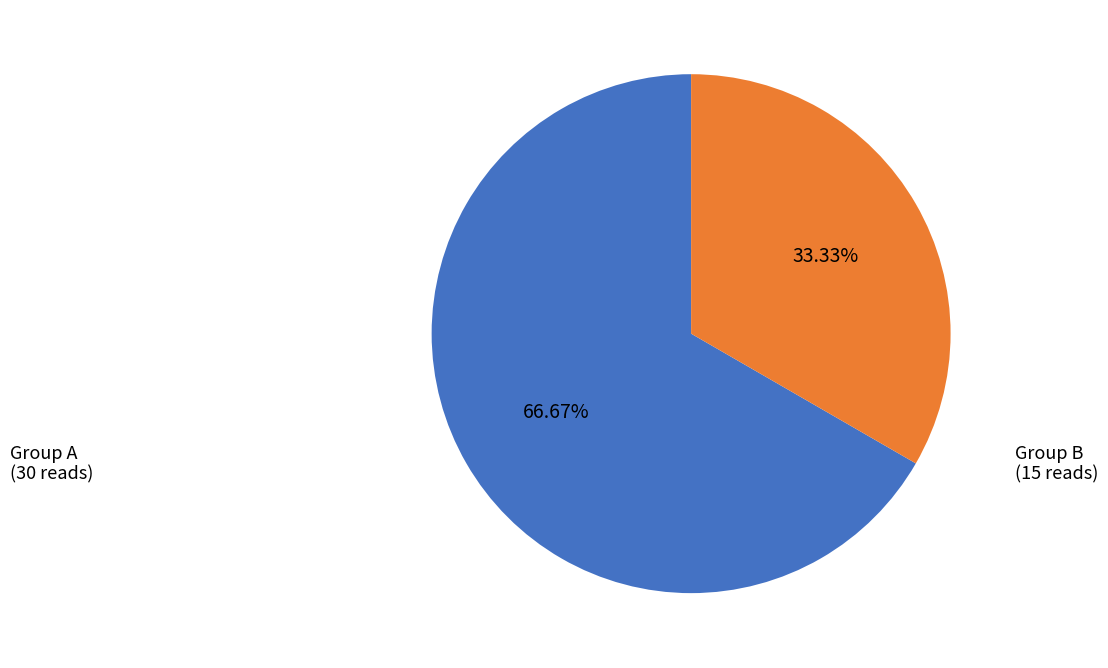

Is there a majority slice in this chart?

Yes